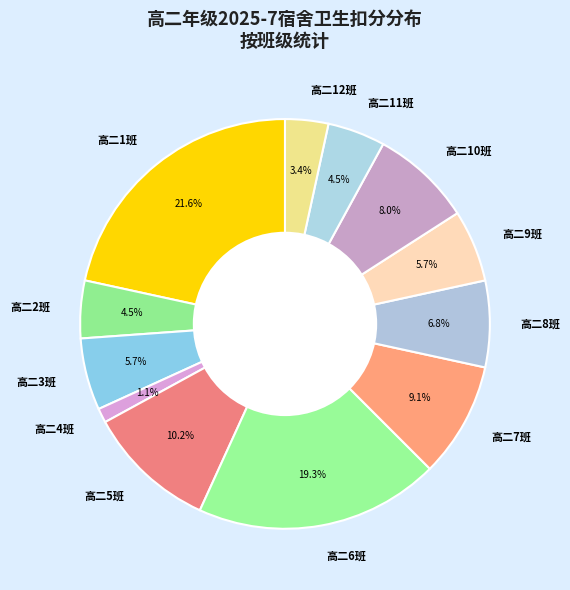

Is 高二8班 the majority of the pie?

No